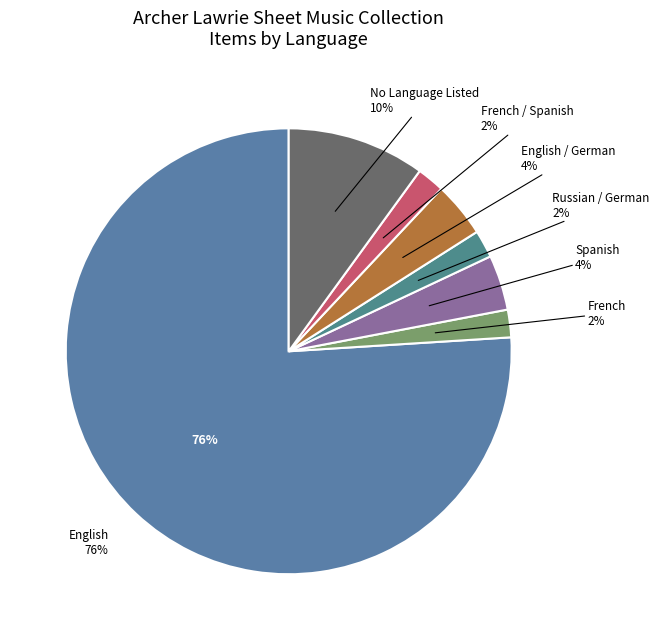

What portion of the pie excludes French^^Spanish?

98.0%